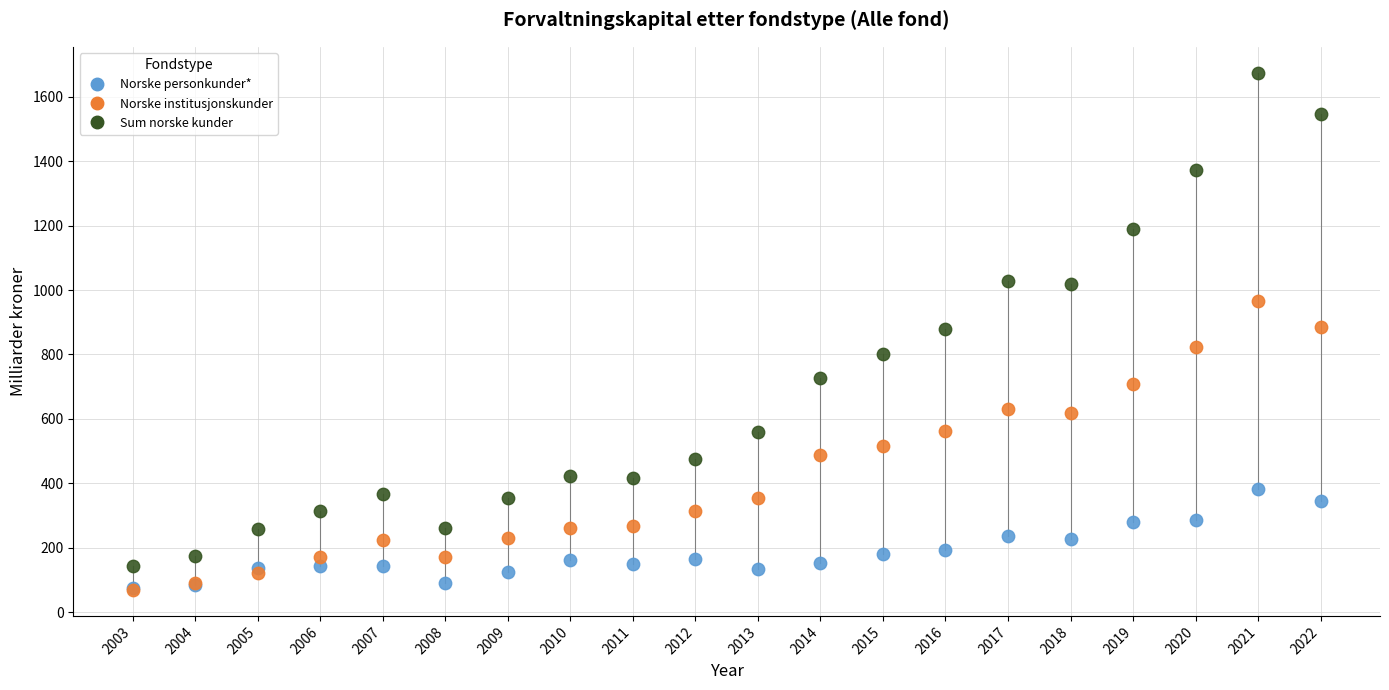

What are all the series names shown in the legend?

Norske personkunder*, Norske institusjonskunder, Sum norske kunder